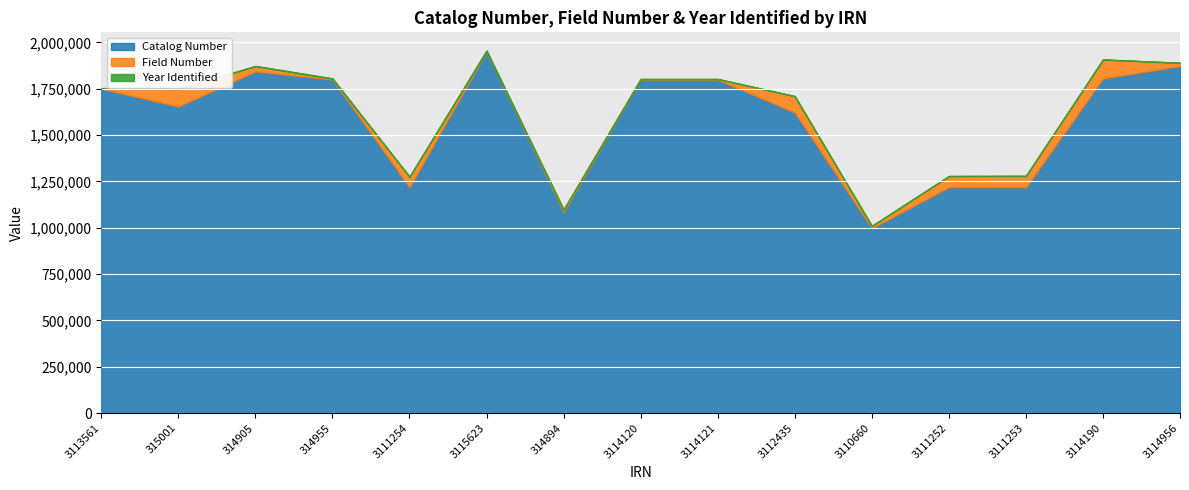

Which has a higher value, 315001 or 314905?

314905